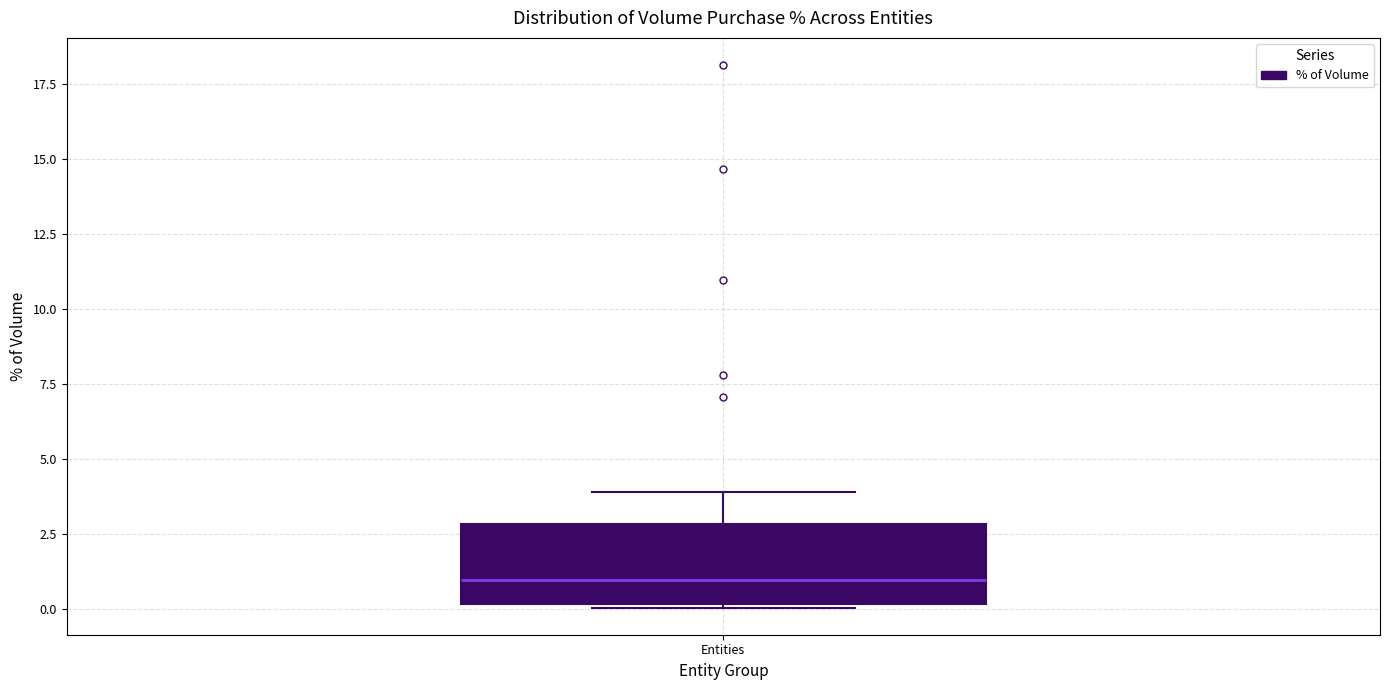

Where does the upper whisker of the box for Entities end on the y-axis? The values are not printed on the chart, so give them approximately, as read against the axis.

4